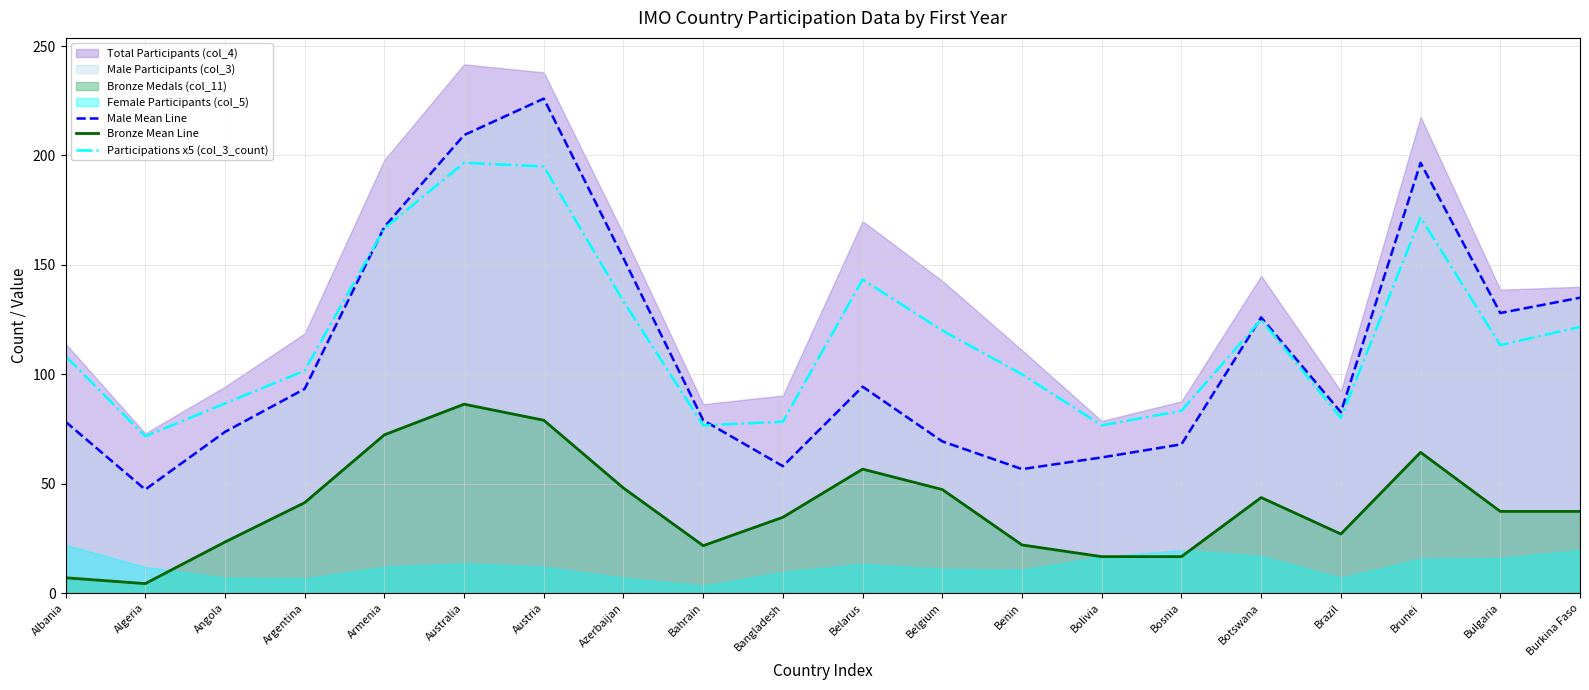

At which label does Bronze Mean Line reach its minimum?

Algeria